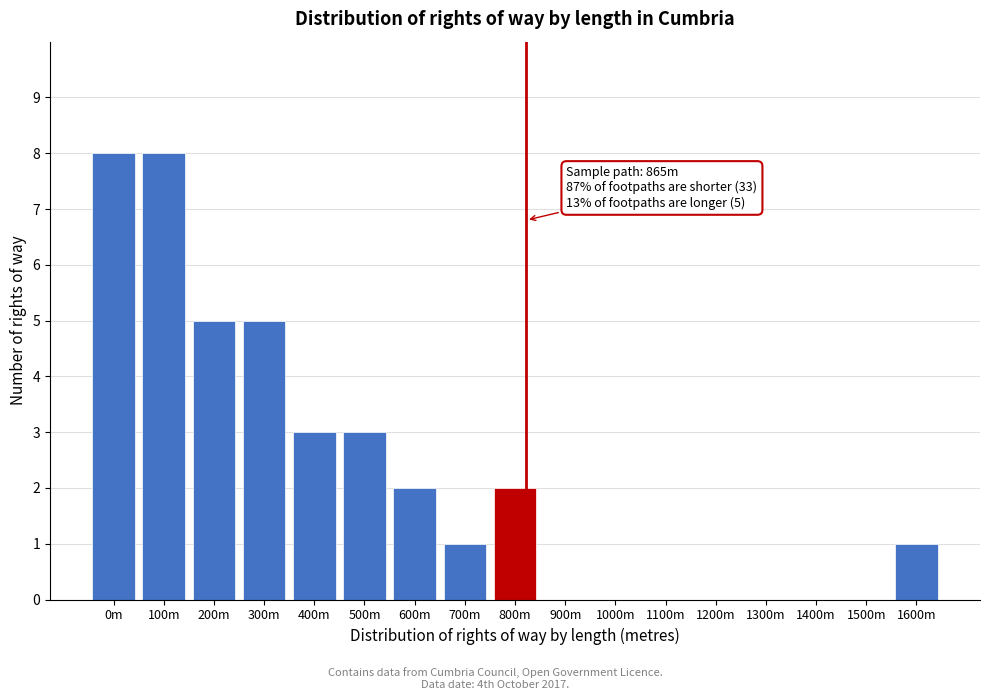

Reading left to right, list all the values displayed in this chart.

0m=8	100m=8	200m=5	300m=5	400m=3	500m=3	600m=2	700m=1	800m=2	900m=0	1000m=0	1100m=0	1200m=0	1300m=0	1400m=0	1500m=0	1600m=1